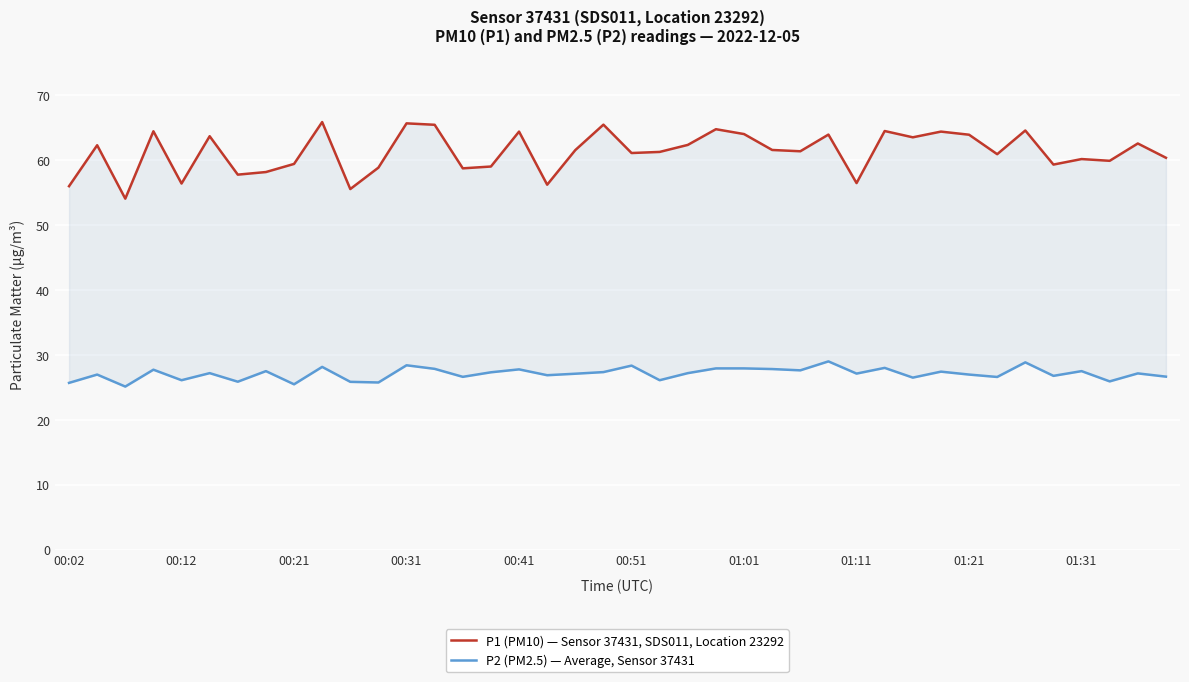

What is the difference between the maximum and second lowest values in the P1 (PM10) — Sensor 37431, SDS011, Location 23292 series?

10.3